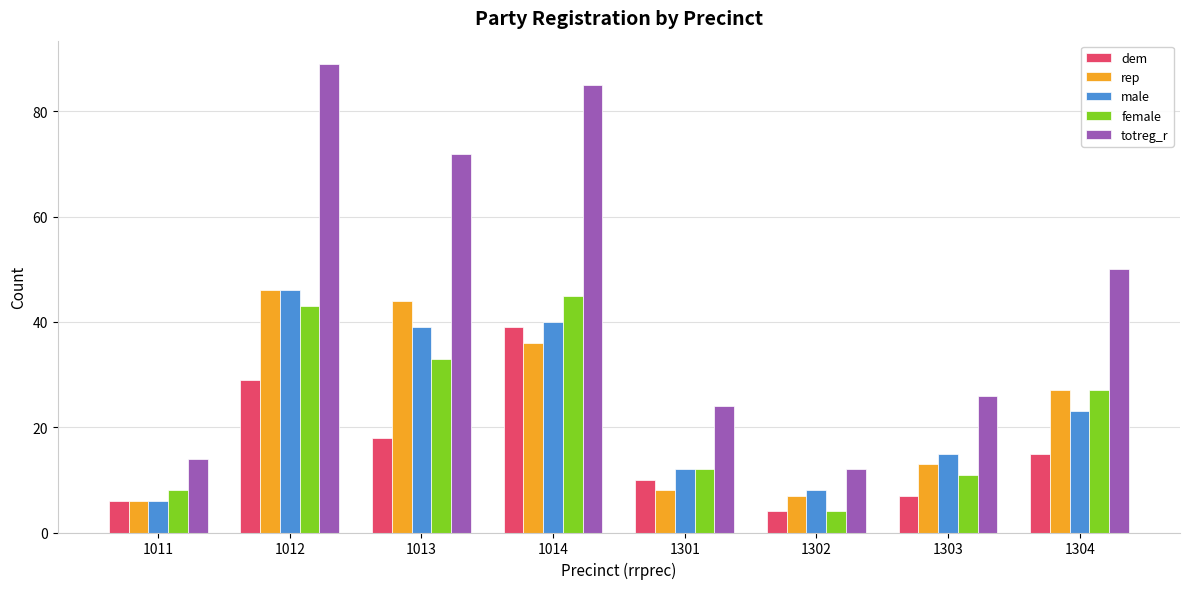

At 1014, list the series in order from largest to smallest.

totreg_r, female, male, dem, rep